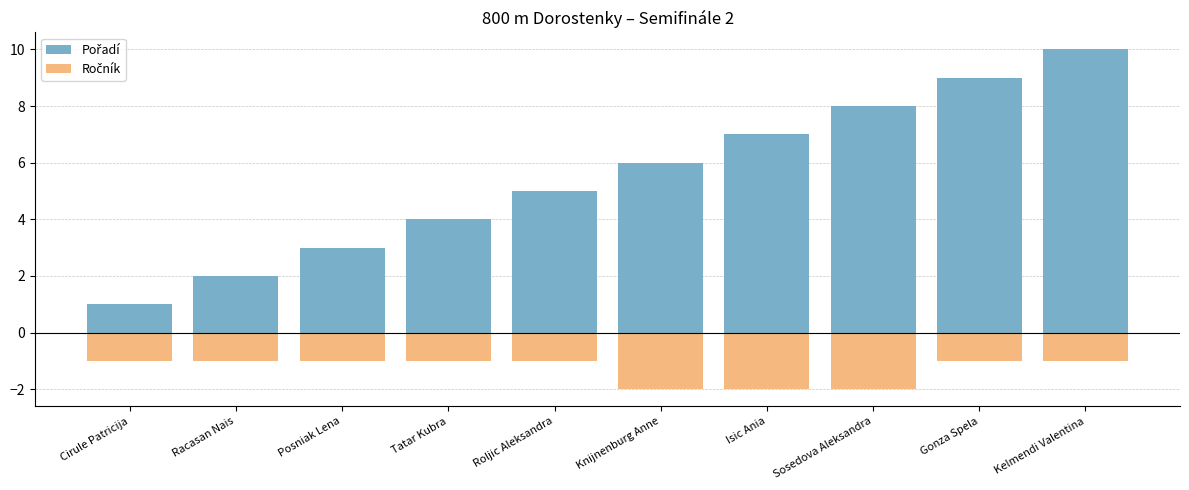

Which series changed the most between Roljic Aleksandra and Isic Ania?

Pořadí